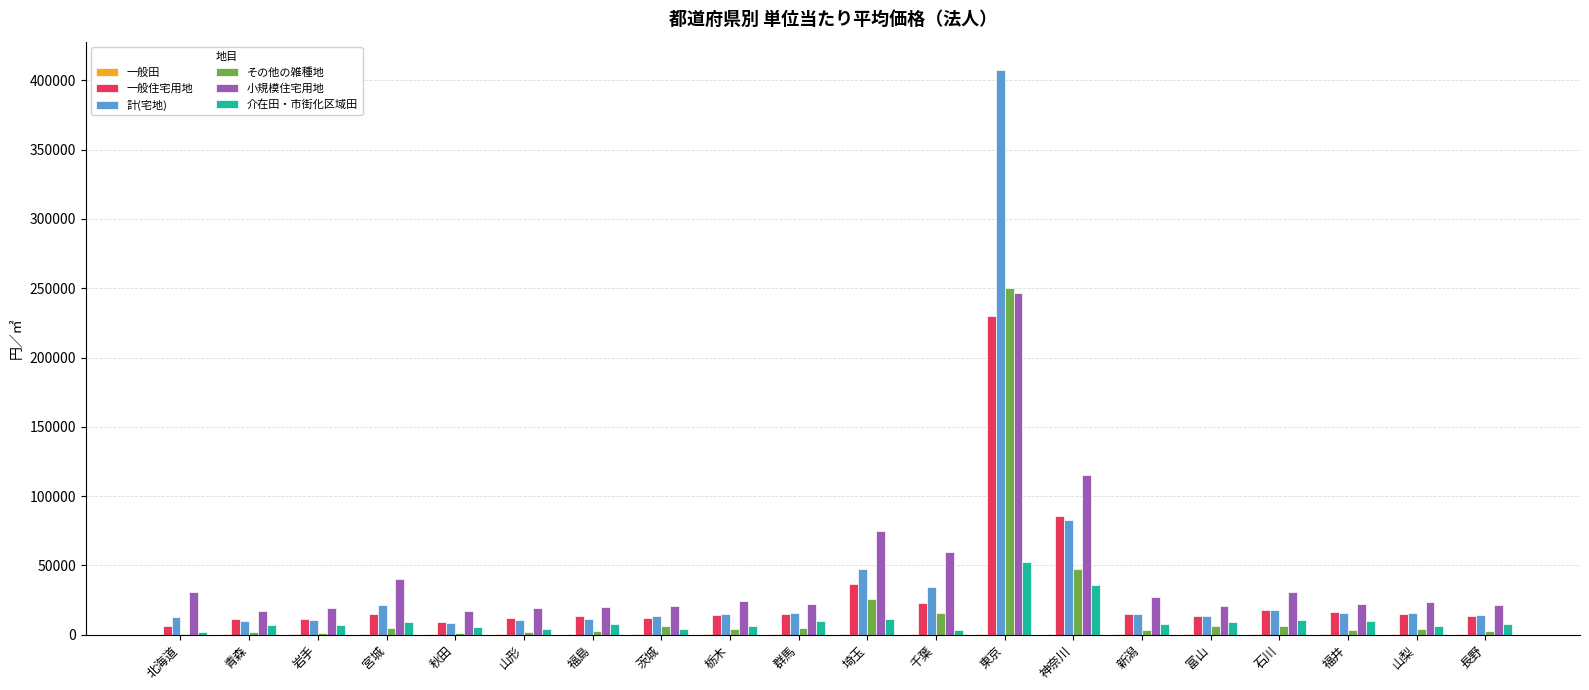

What is the highest value of the 計(宅地) series?

407630